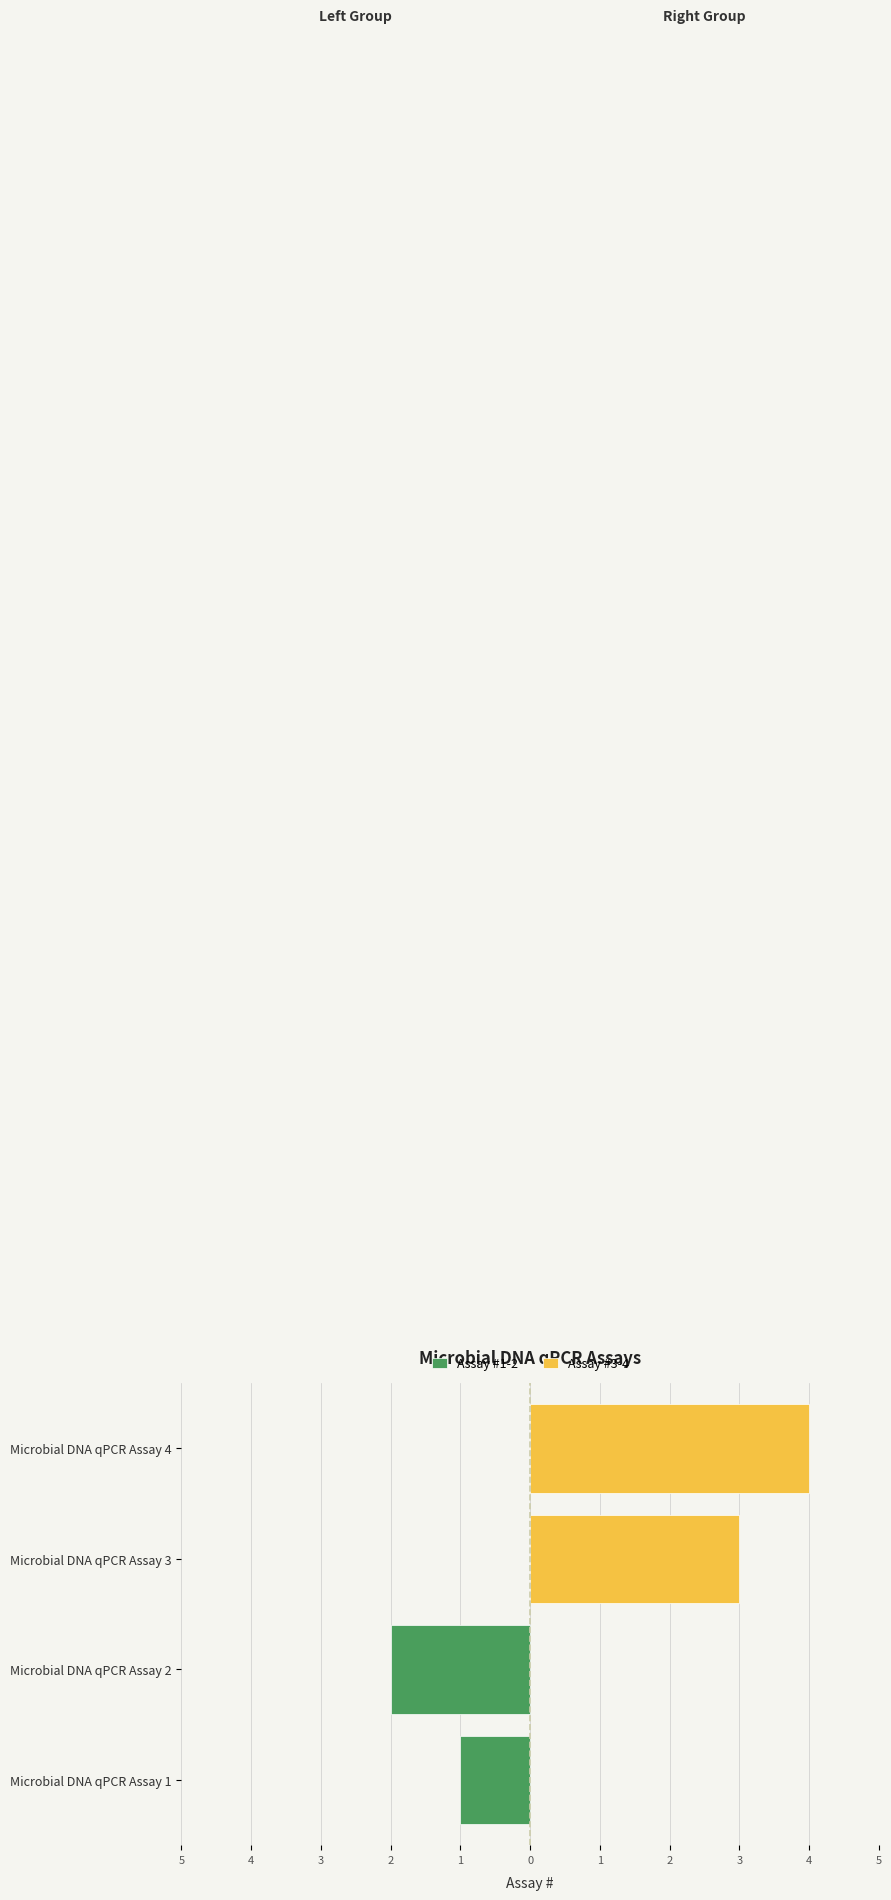

List the series in order of their overall mean, lowest first.

Assay #1-2 (Left), Assay #3-4 (Right)